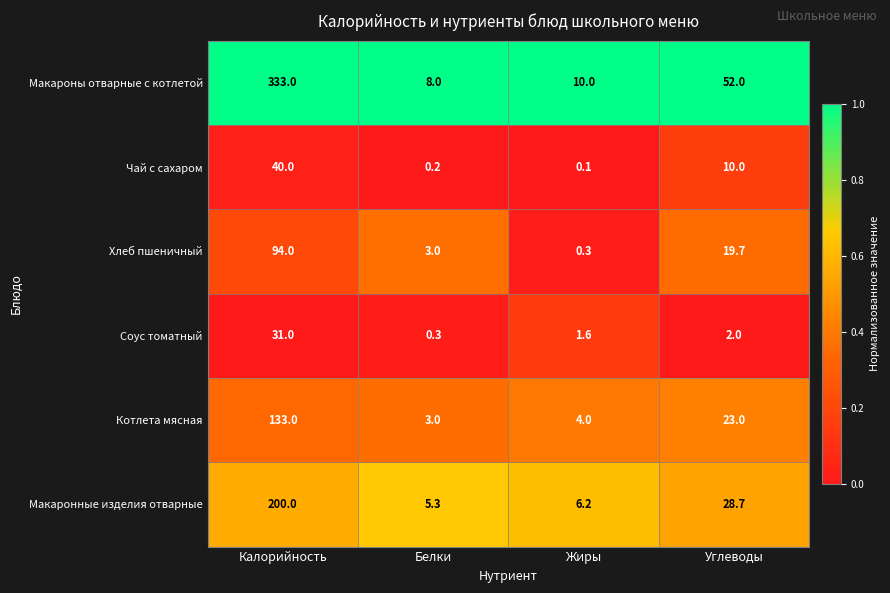

What is the spread (max minus min) of values at Жиры?

9.9